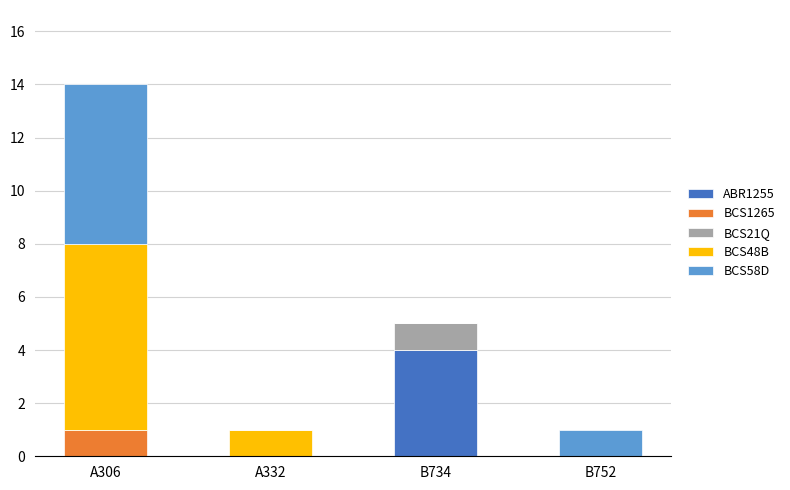

What is the highest value of the ABR1255 series?

4